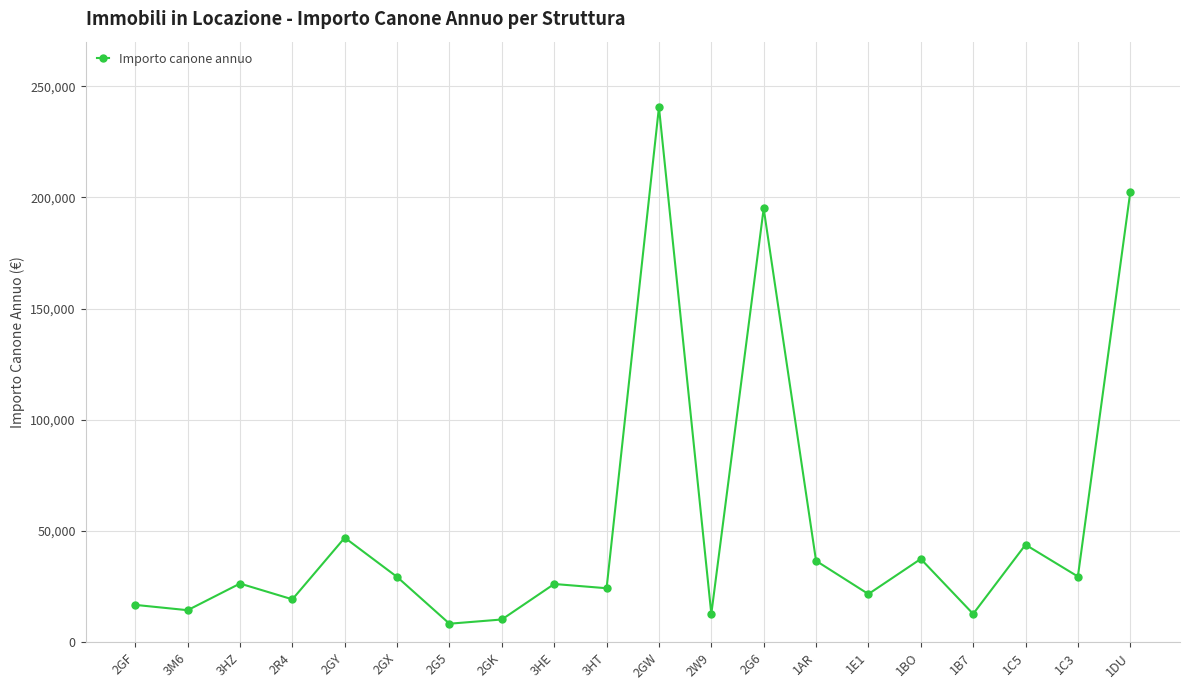

What is the average value?

52739.0